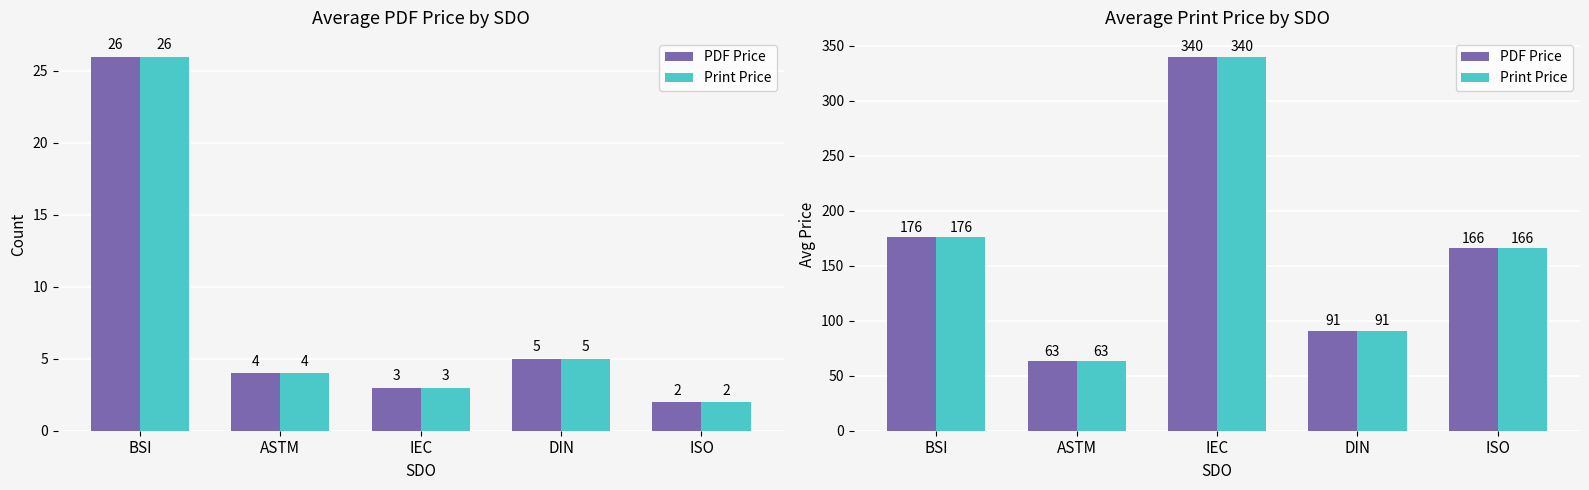

Count the number of data series in this chart.

2